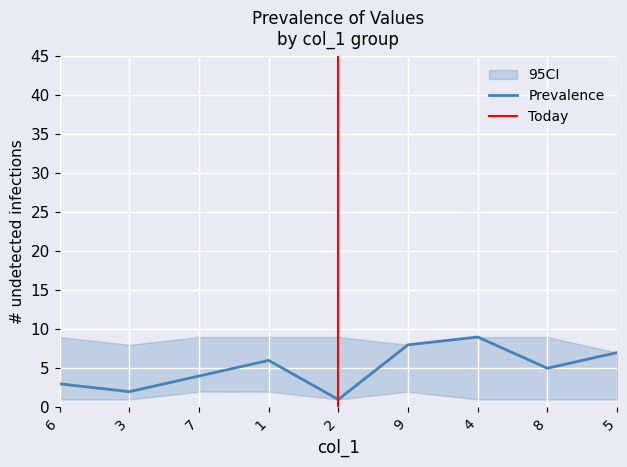

What is the label of the 7th point from the right?

7